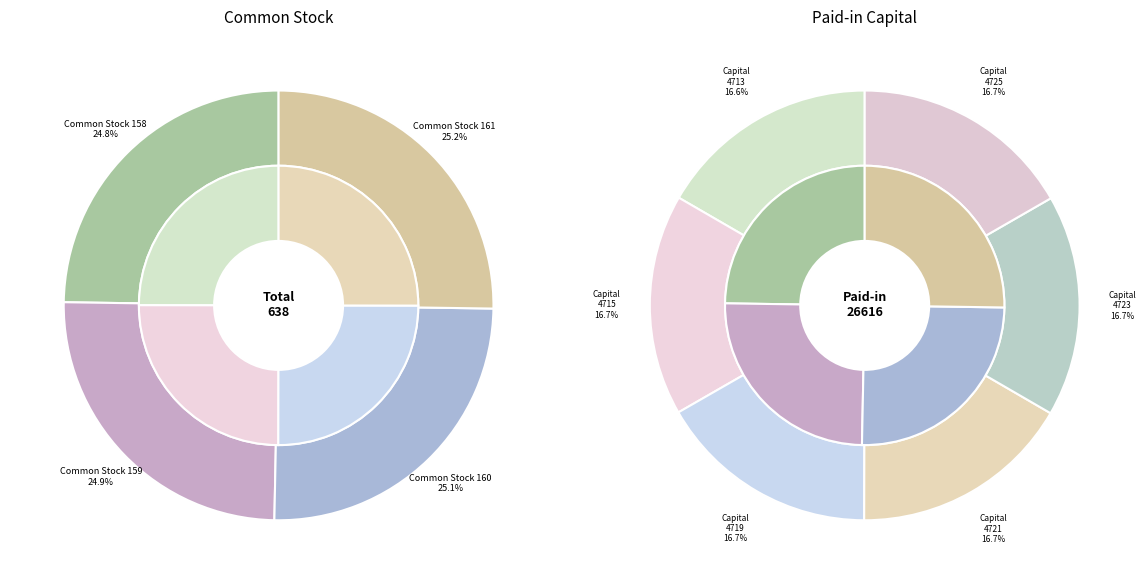

Is there any slice that represents more than half of the pie?

No